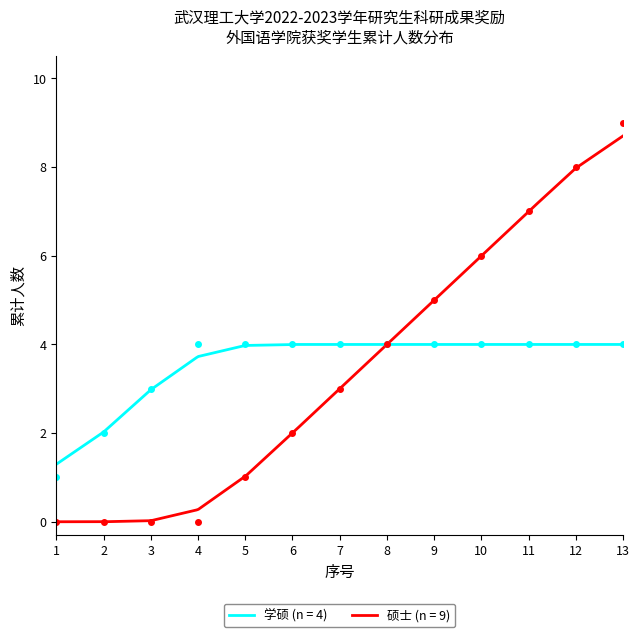

What is the change in value from 3 to 13?

+9